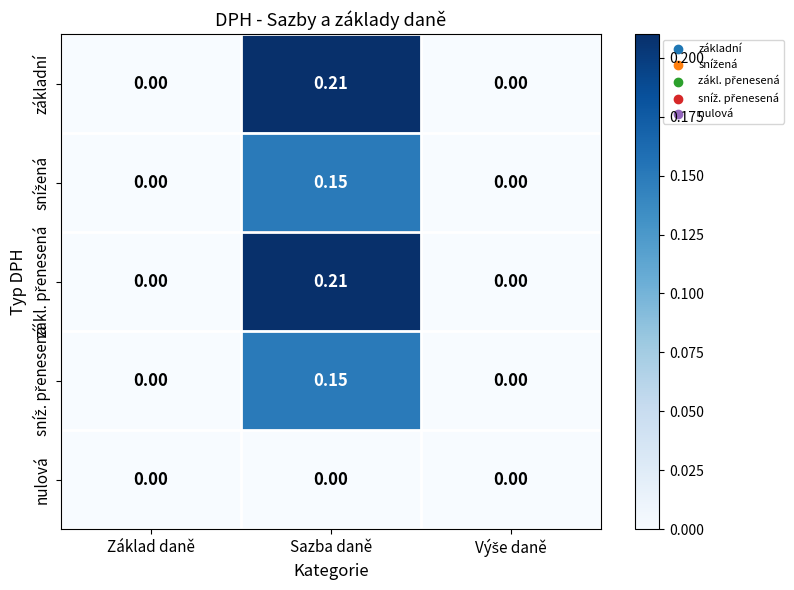

At which category is the sum across all series the highest?

Sazba daně